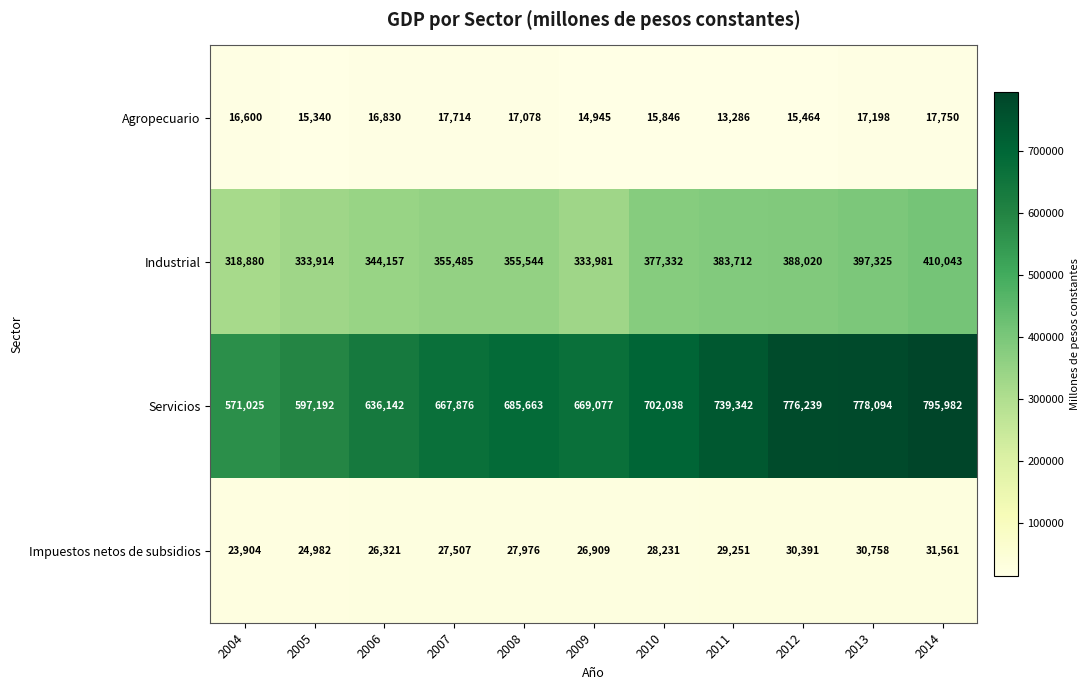

Between 2005 and 2009, which series saw the biggest shift?

Servicios